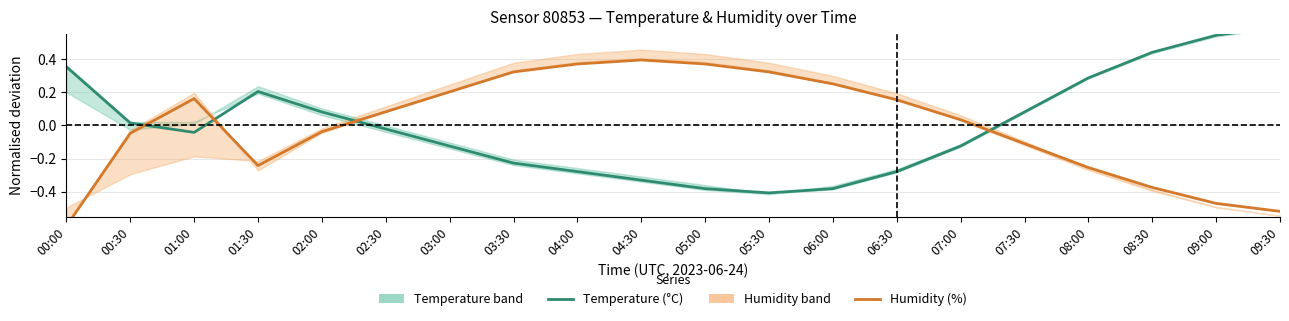

What is the sum of the Humidity (%) values at 04:30 and 08:00?

0.1